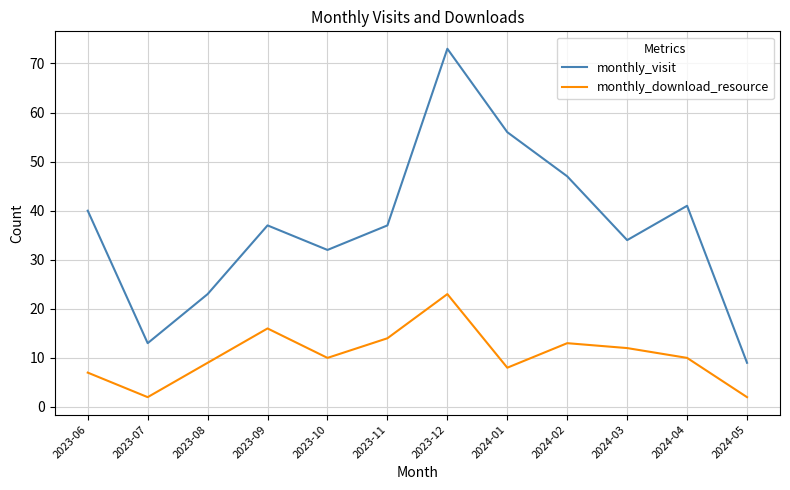

Which series has the largest total across all categories?

monthly_visit